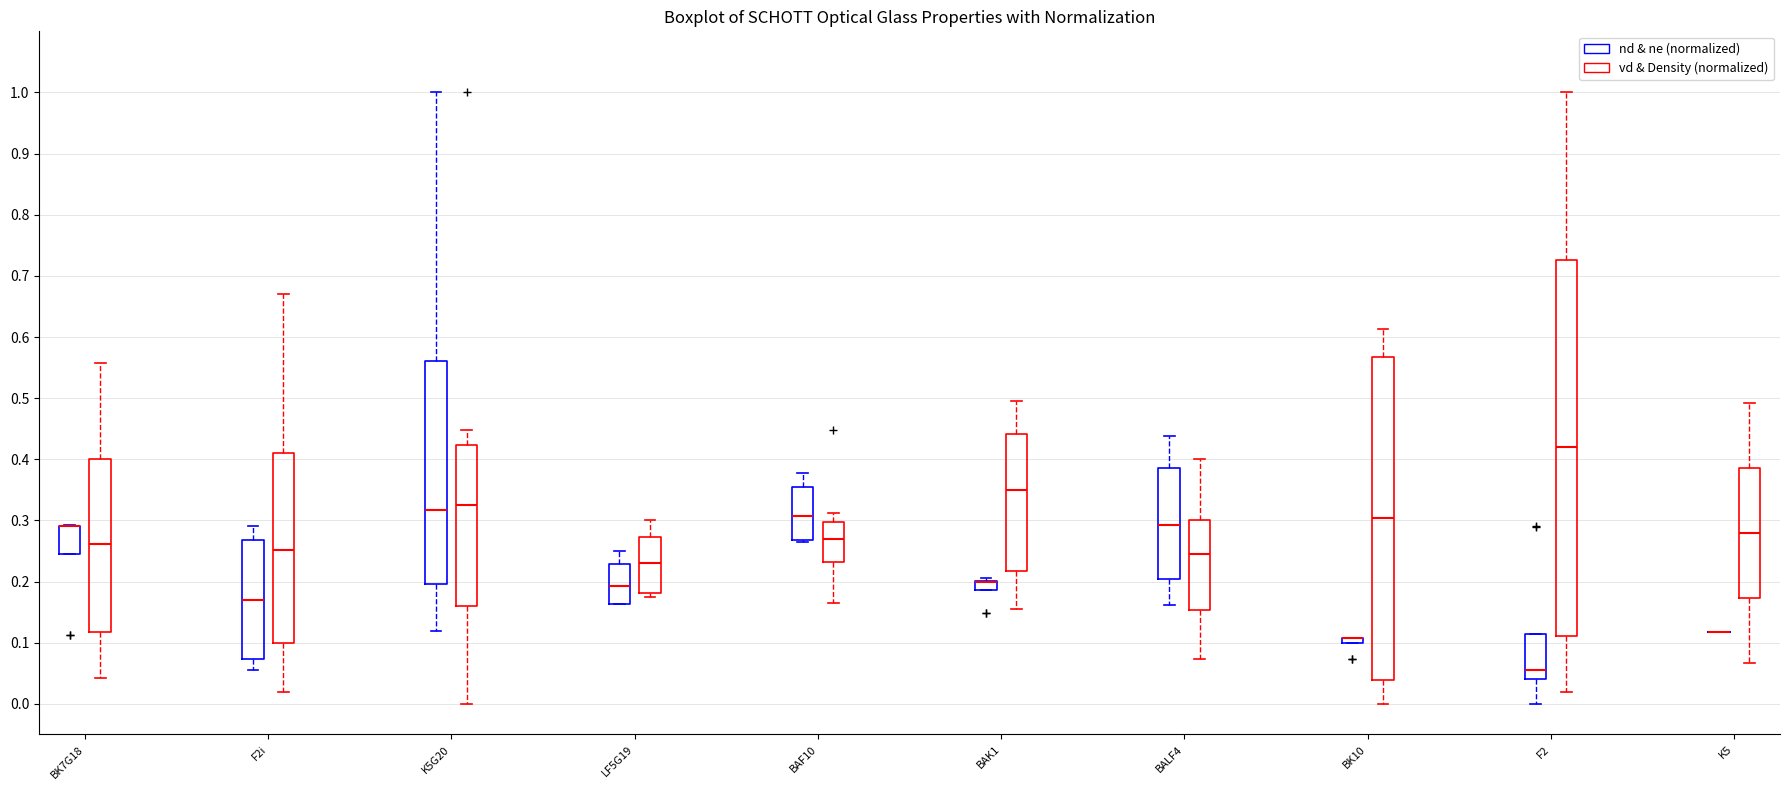

Where is the lower edge of the box for F2i (nd & ne (normalized)) on the y-axis? The values are not printed on the chart, so give them approximately, as read against the axis.

0.07